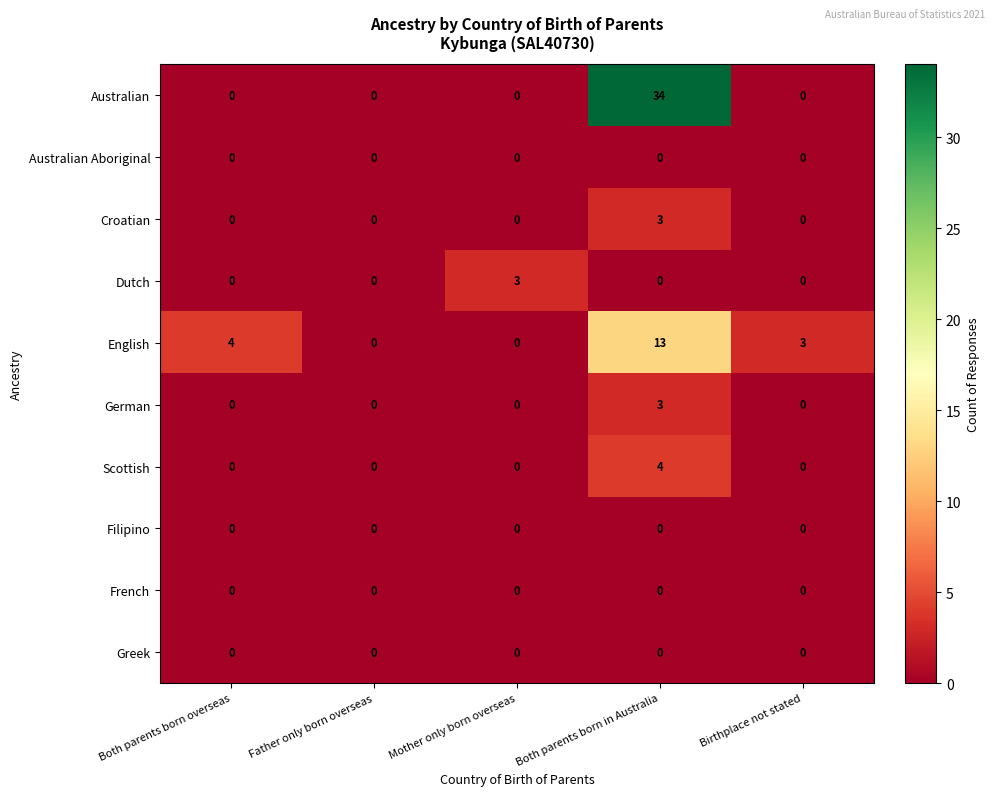

What is the difference between the highest and lowest values at Both parents born overseas?

4